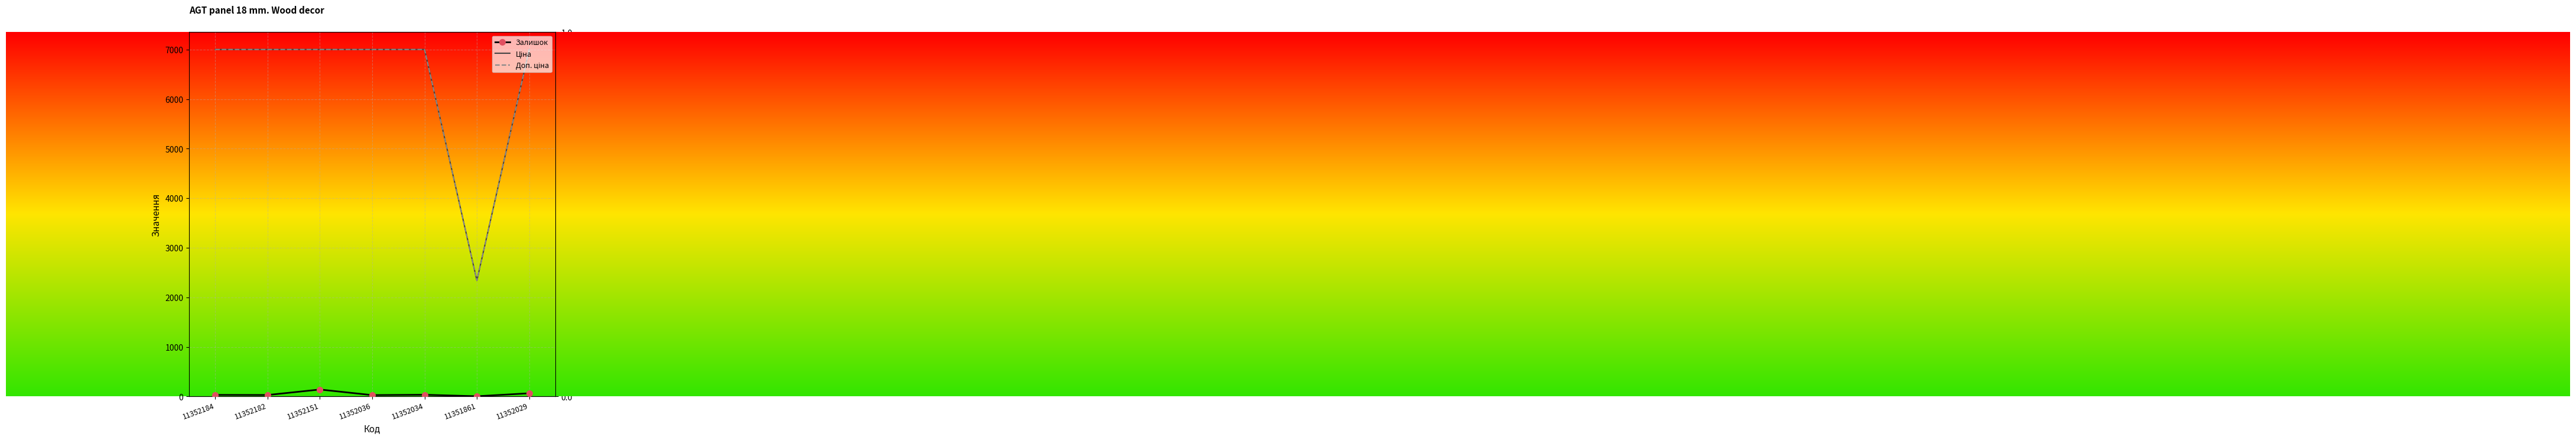

Is this an area chart (filled region under the line)?

No